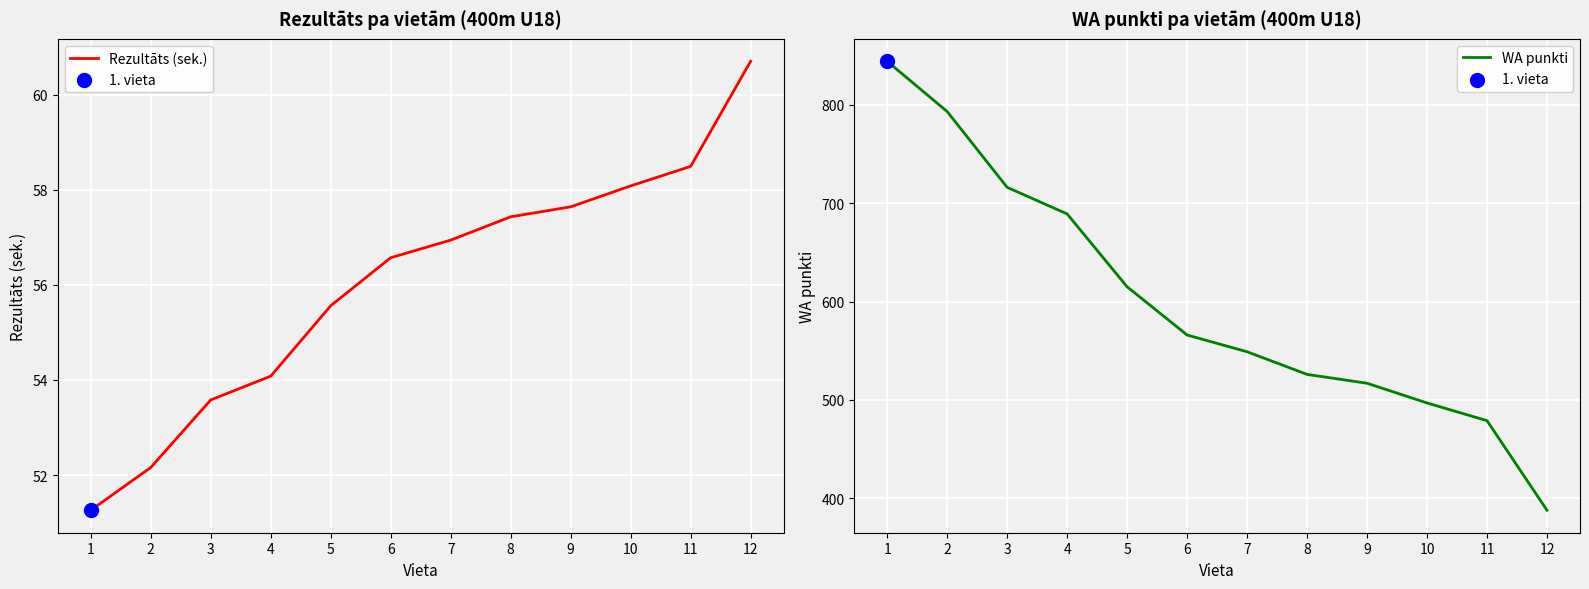

At how many categories does at least one series exceed 310?

12